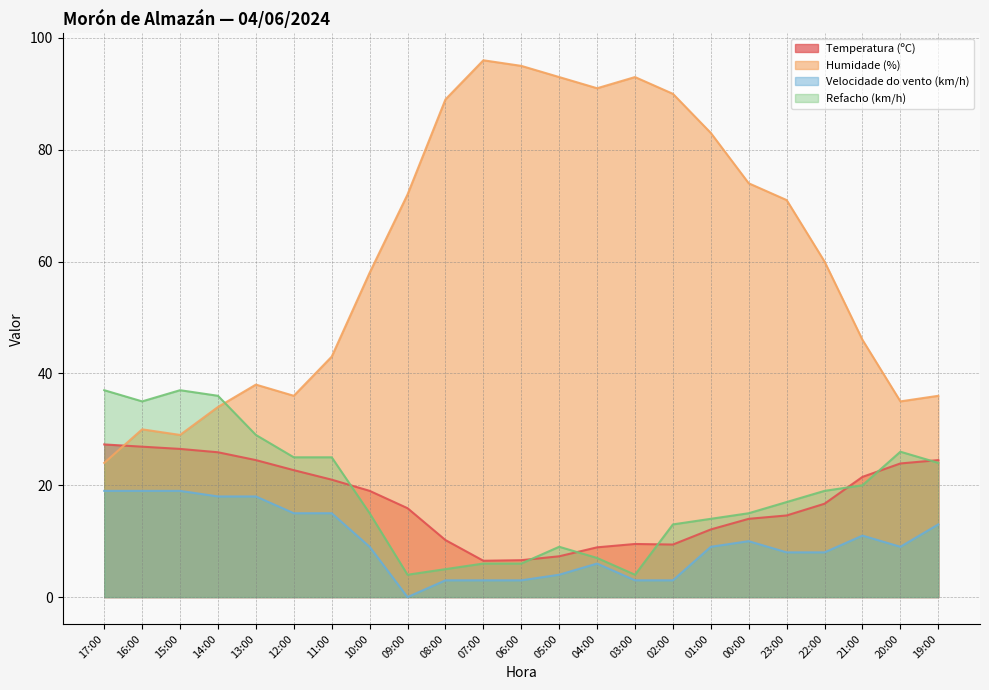

Which series has the largest total across all categories?

Humidade (%)